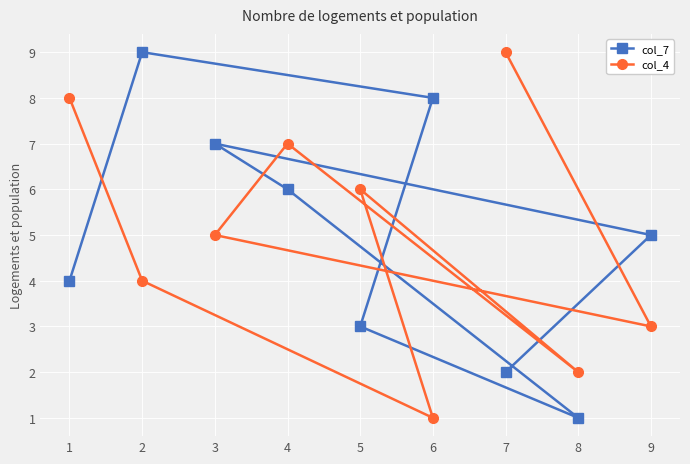

What is the greatest value displayed?

9